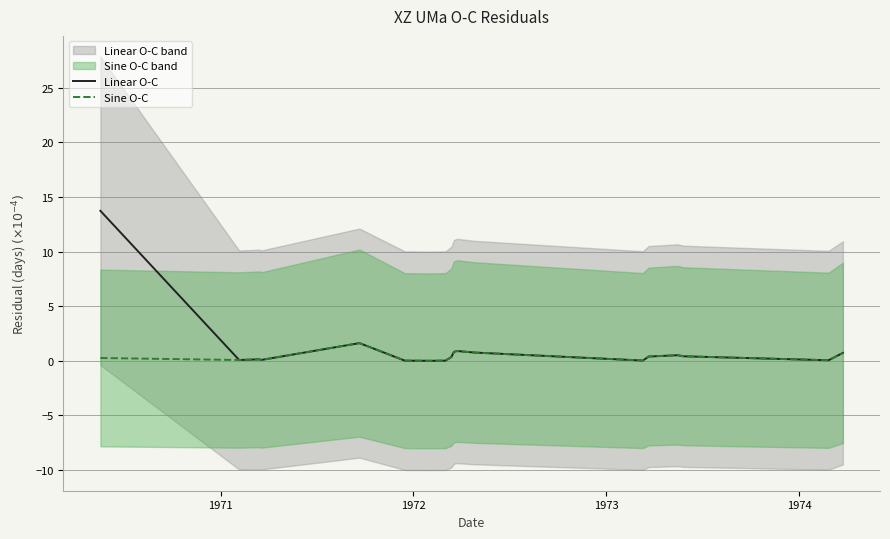

Rank the series by their maximum value, from lowest to highest.

Sine O-C, Linear O-C